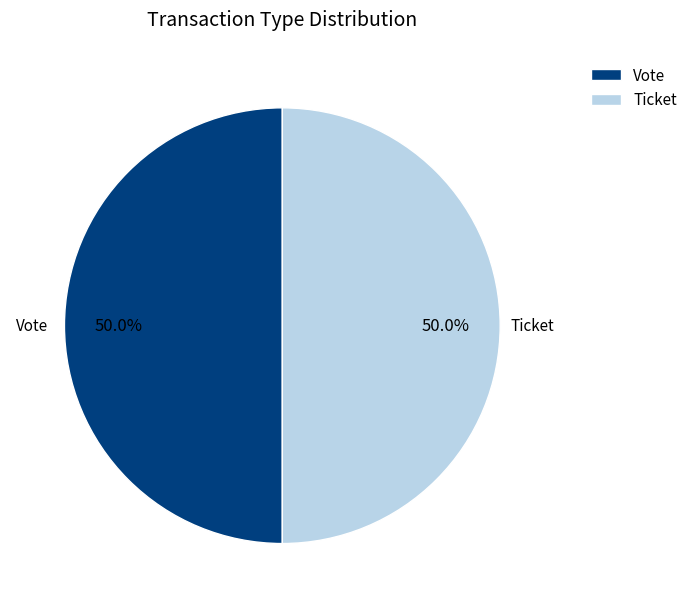

What percentage do Vote and Ticket together represent?

100.0%